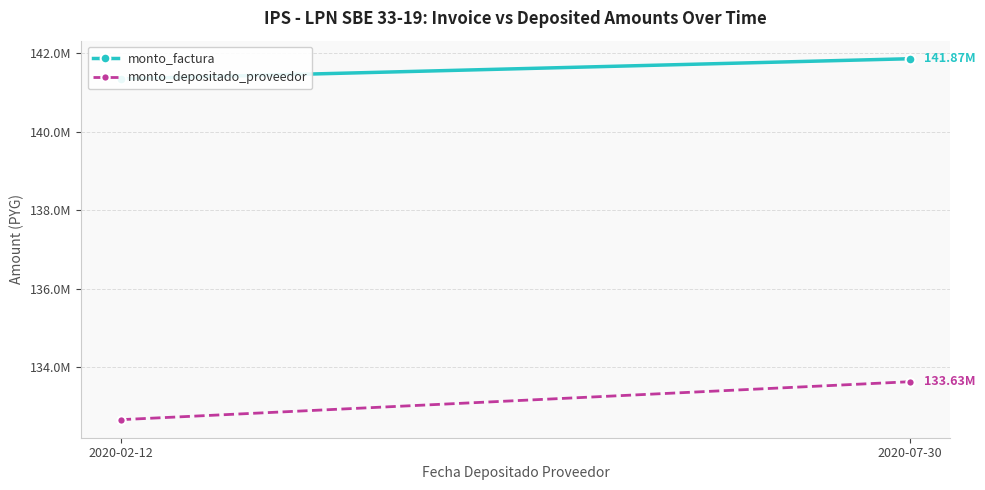

Reading left to right, transcribe all the data shown in this chart.

monto_factura: 2020-02-12=141352000	2020-07-30=141866400
monto_depositado_proveedor: 2020-02-12=132658776	2020-07-30=133627830